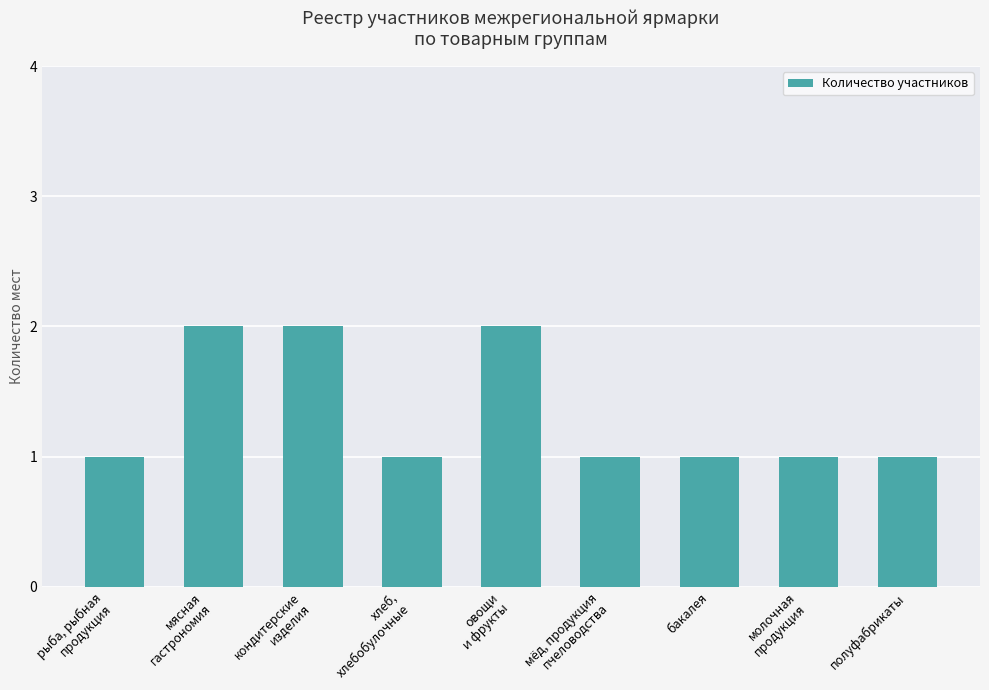

The value at полуфабрикаты is 0. True or false?

False